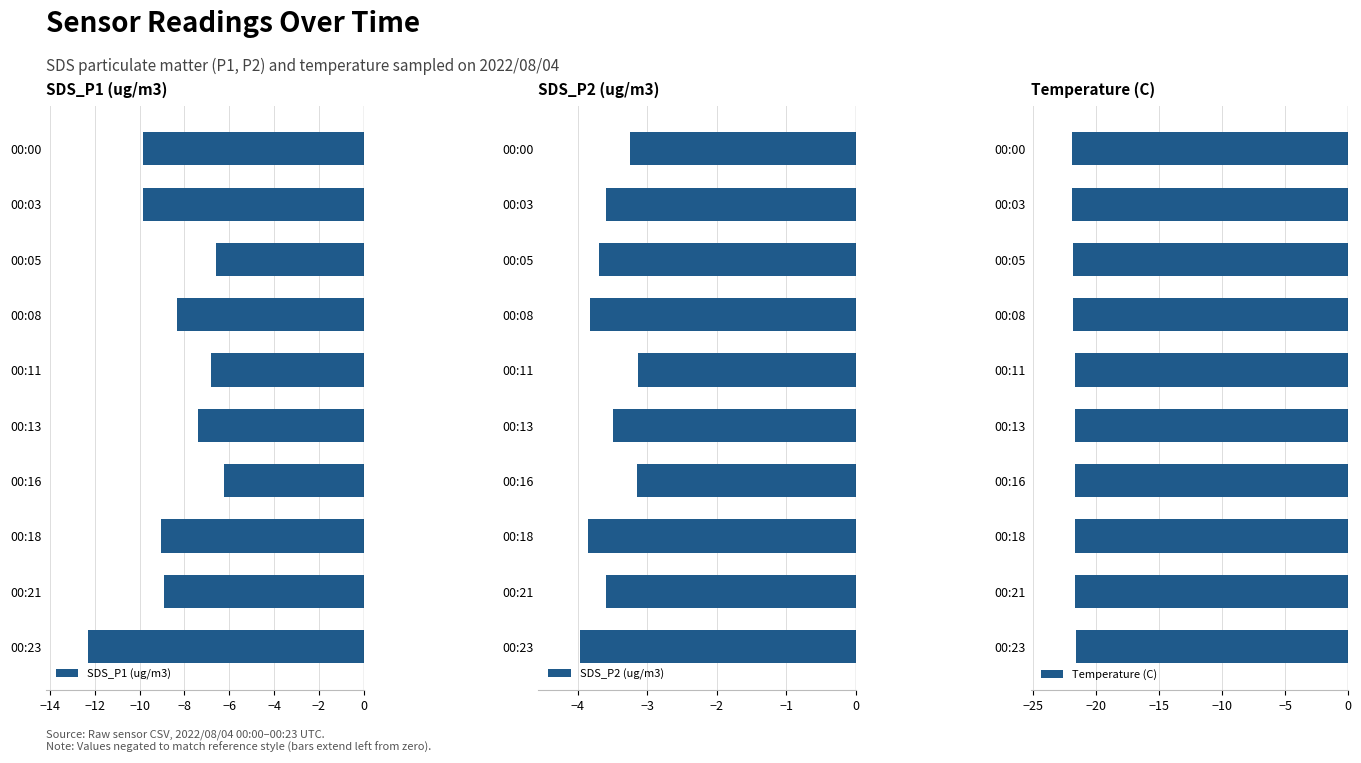

What is the maximum value for SDS_P1 (ug/m3)?

-6.2